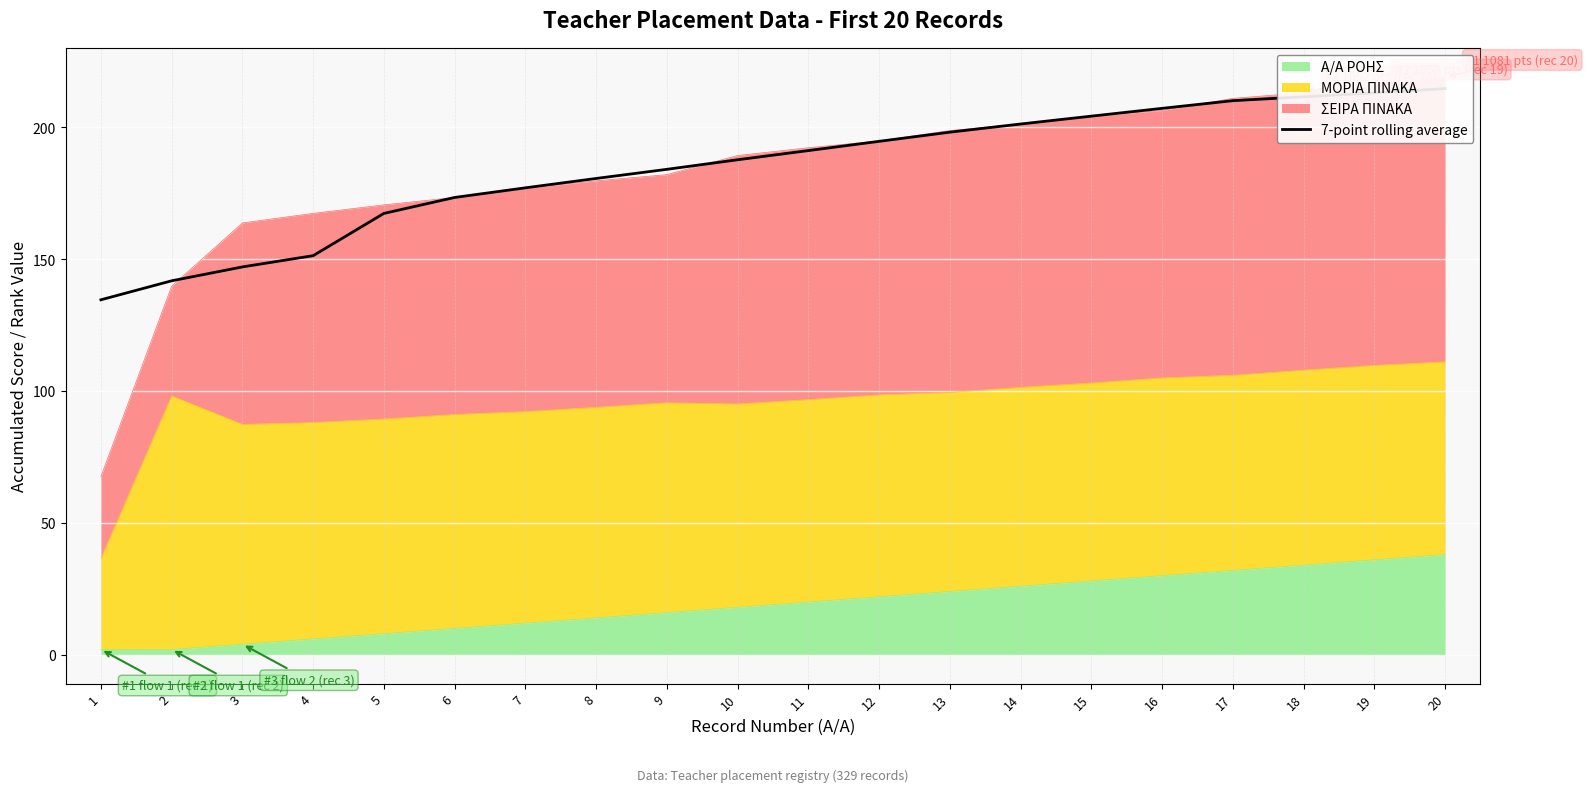

At which category does the chart reach its minimum across all series?

1